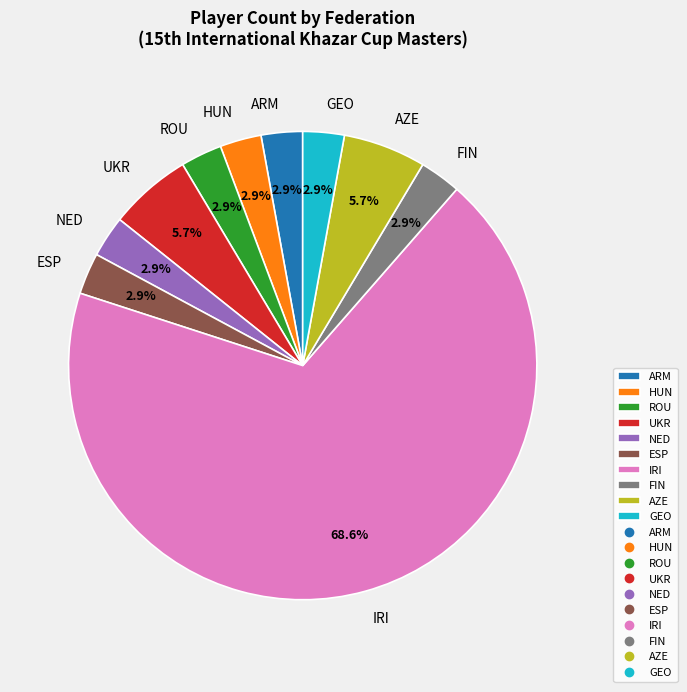

Is it true that UKR is 6% of the pie?

True